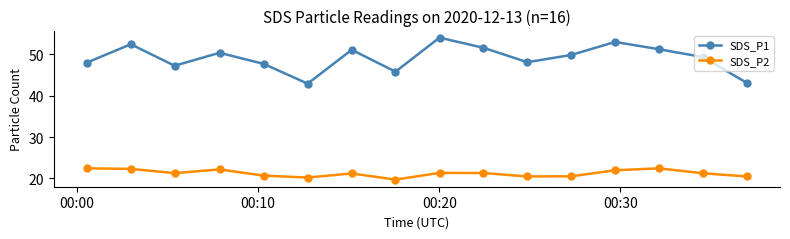

What is the smallest value displayed?

19.7